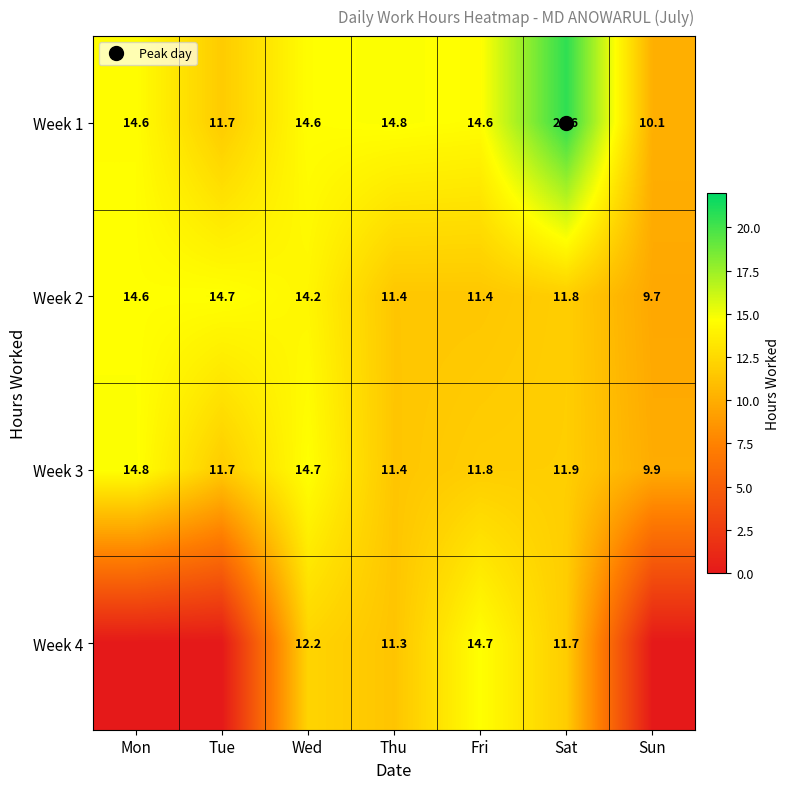

At which category is the sum across all series the highest?

Sat